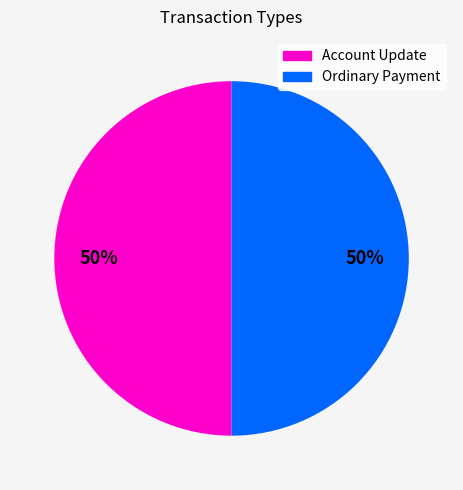

Do Account Update and Ordinary Payment together represent more than half of the pie?

Yes